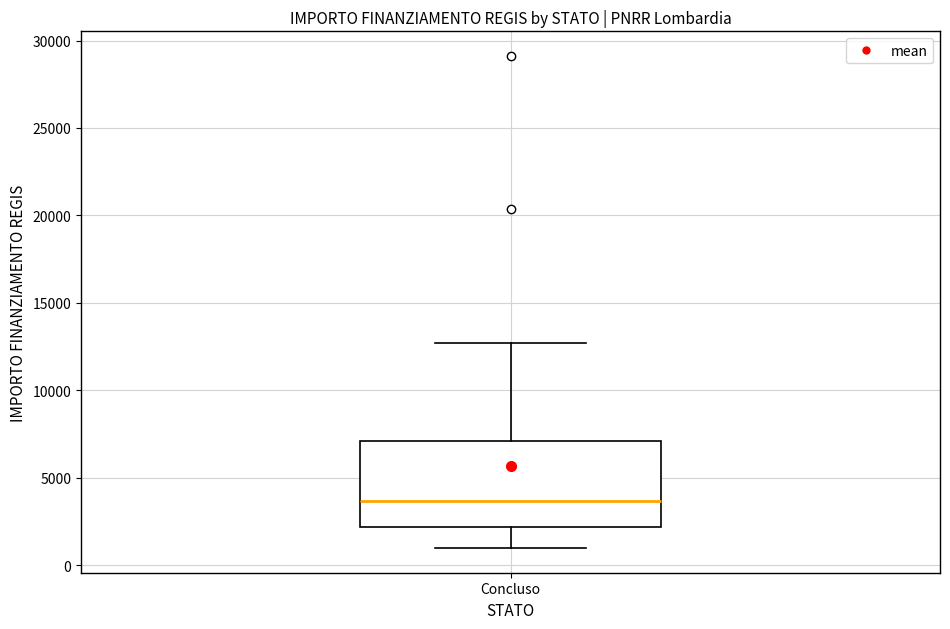

Where does the median line of the box for Concluso sit on the y-axis? The values are not printed on the chart, so give them approximately, as read against the axis.

3500